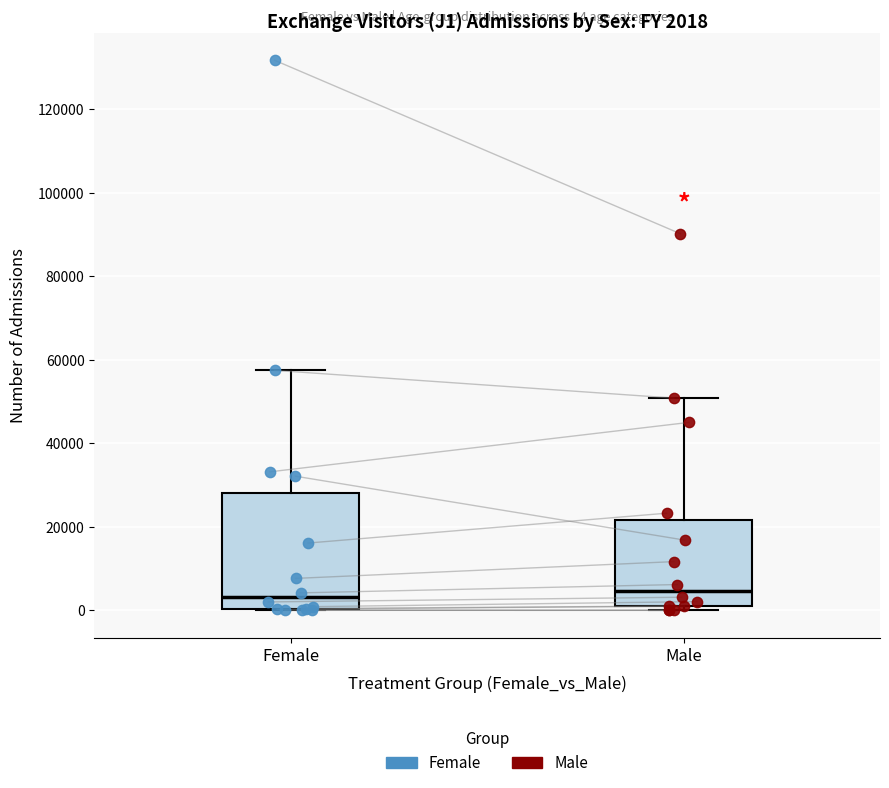

Comparing the boxes themselves (not the whiskers), which one is the tallest?

Female